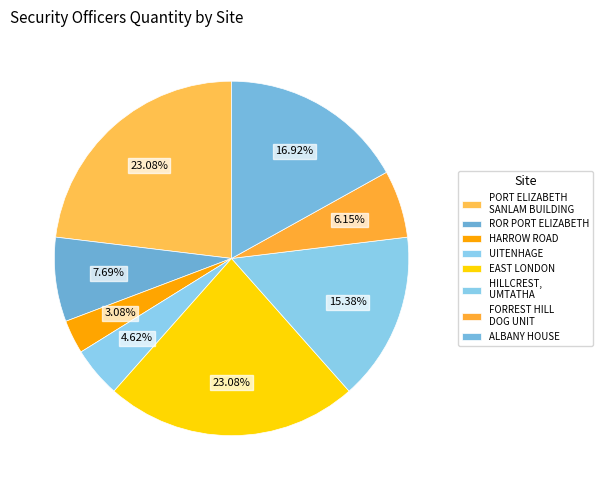

Does any single category account for the majority?

No